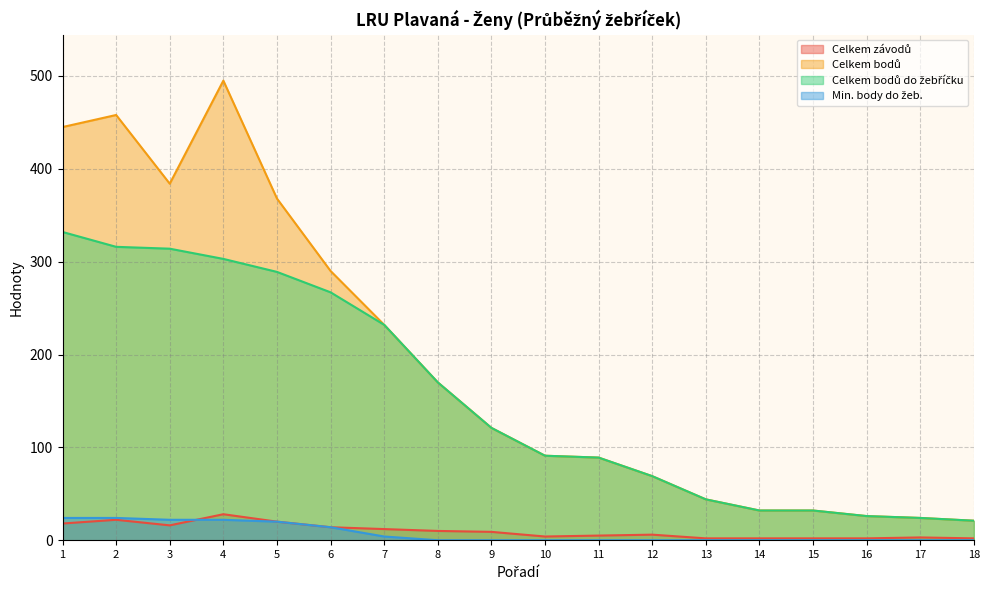

True or false: Celkem bodů do žebříčku and Celkem závodů cross at least once.

False